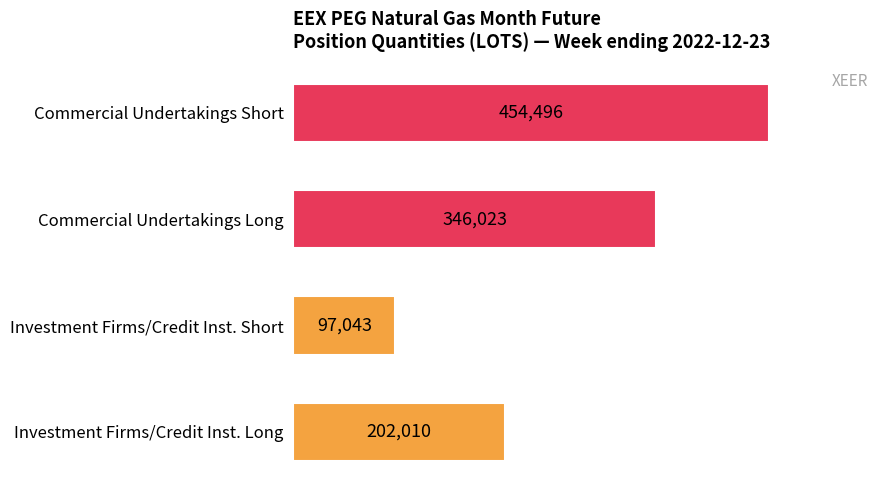

What is the maximum value shown in the chart?

454496